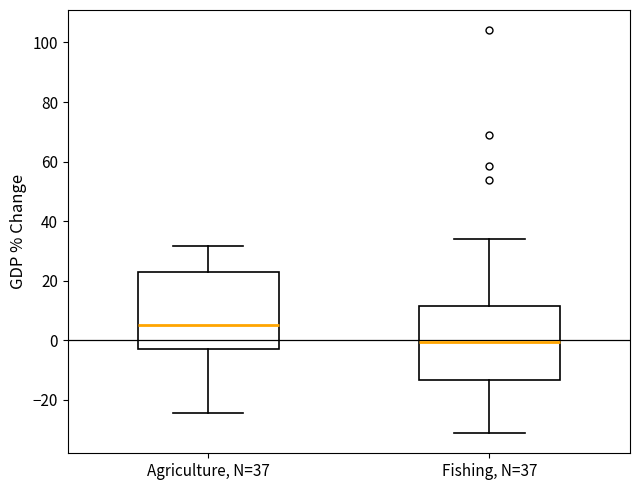

Which box's median line is the highest?

Agriculture, N=37